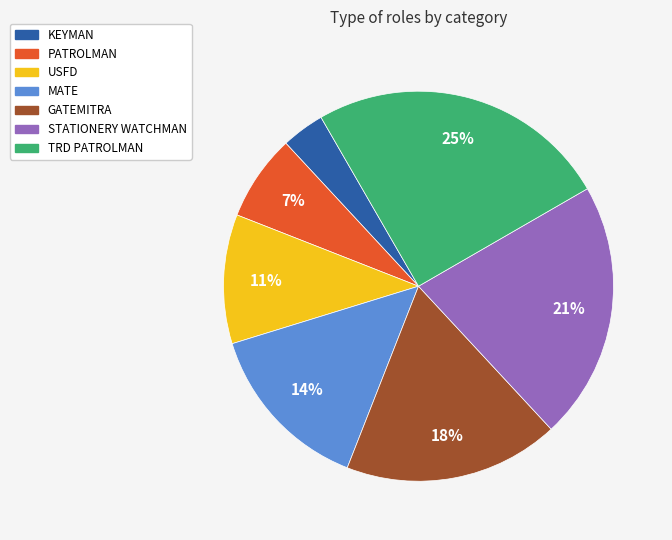

Do PATROLMAN and STATIONERY WATCHMAN together represent more than half of the pie?

No